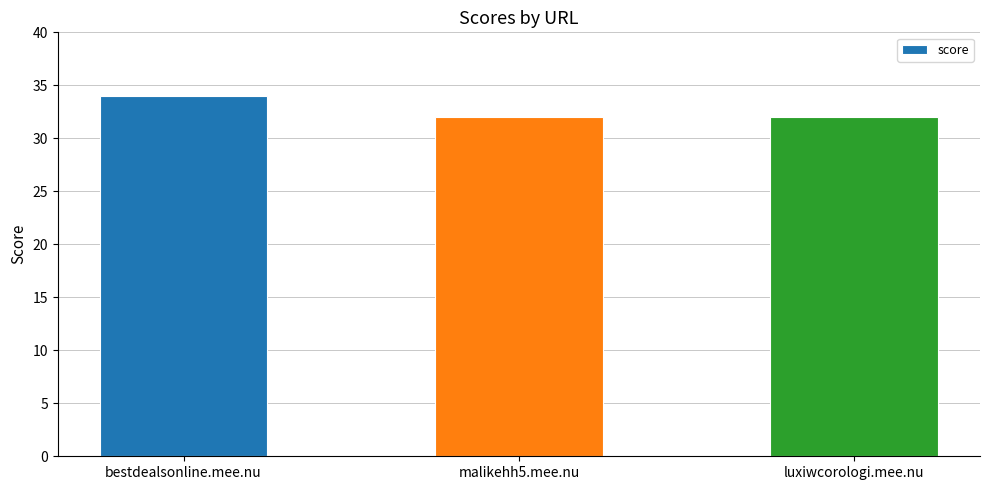

True or false: the data shows 32 at malikehh5.mee.nu.

True